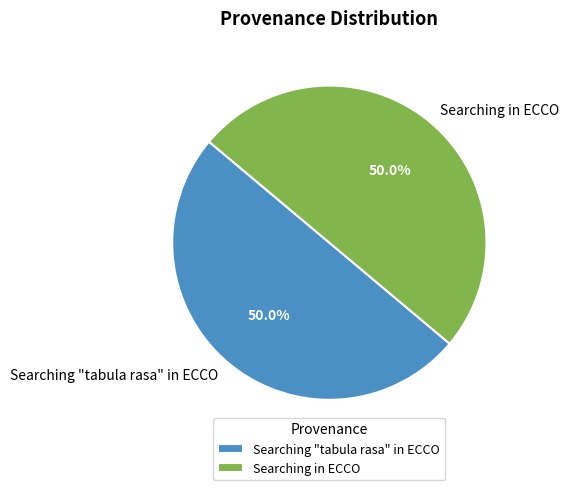

Count the number of slices in the pie.

2